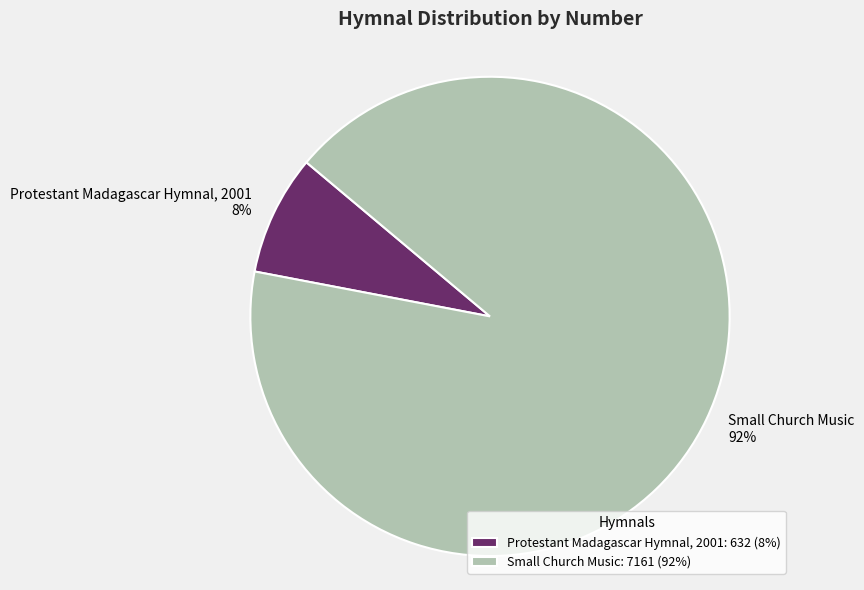

Combined, do Small Church Music and Protestant Madagascar Hymnal, 2001 account for over 50%?

Yes